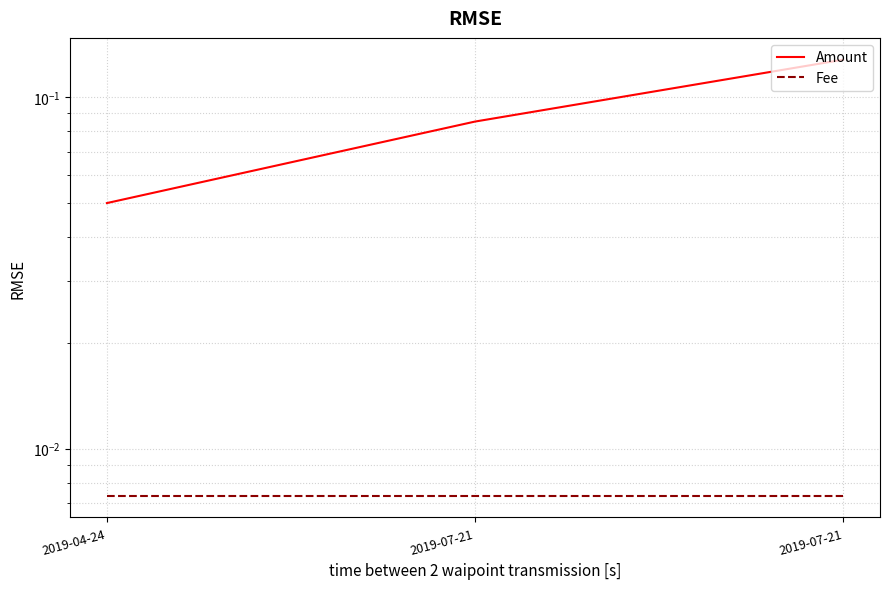

Is the value of Amount at 2019-07-21 greater than the value of Fee at 2019-07-21?

Yes